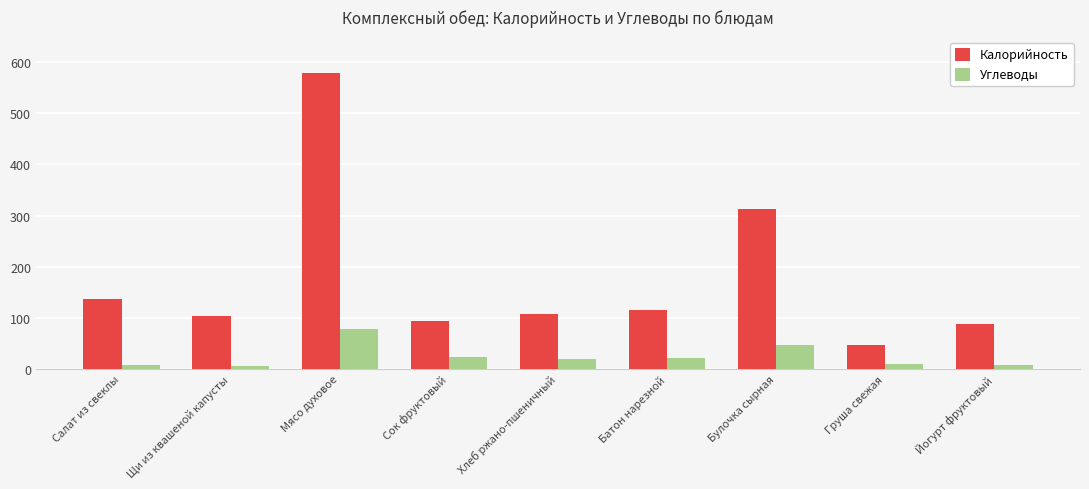

Is the value of Калорийность at Йогурт фруктовый greater than the value of Углеводы at Хлеб ржано-пшеничный?

Yes